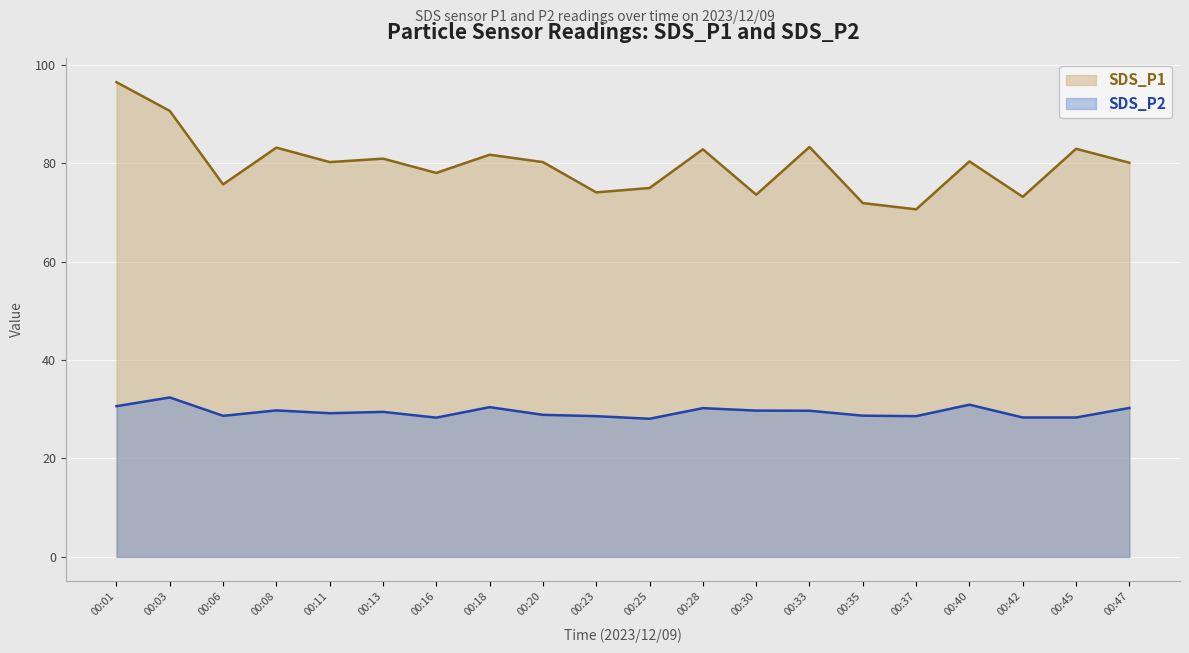

What are all the series names shown in the legend?

SDS_P1, SDS_P2